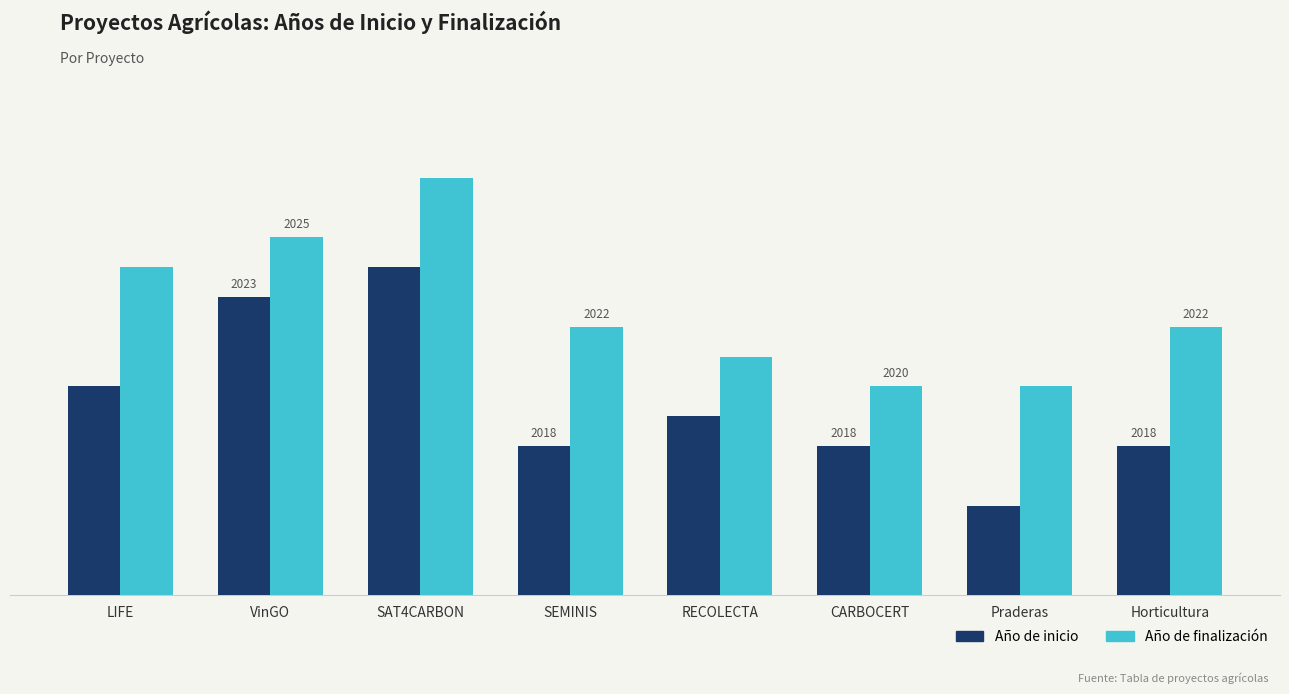

At which label does Año de inicio first exceed 2019?

LIFE